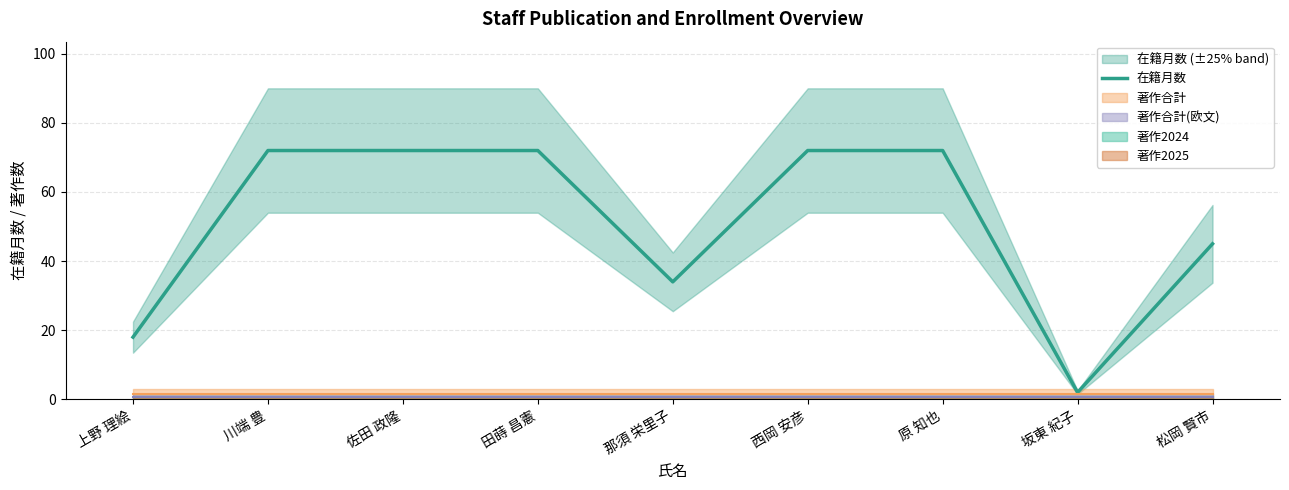

Reading left to right, transcribe all the data shown in this chart.

上野 理絵=18	川端 豊=72	佐田 政隆=72	田蒔 昌憲=72	那須 栄里子=34	西岡 安彦=72	原 知也=72	坂東 紀子=2	松岡 賢市=45